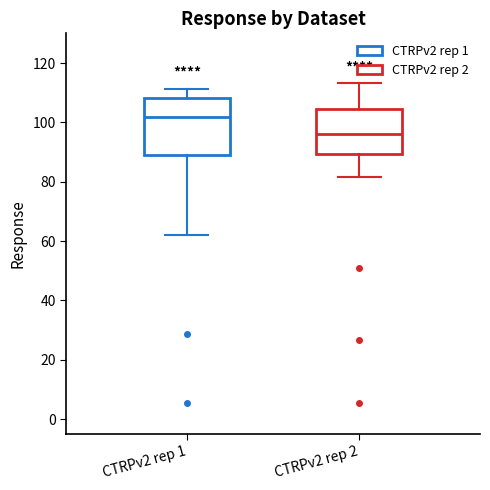

Reading left to right, transcribe this box plot: for each box, give where its median line is, the range the box spans, and where its two whiskers end, as read against the y-axis. The values are not printed on the chart, so give them approximately, as read against the axis.

CTRPv2 rep 1: median 102, box 88 to 108, whiskers 62 to 112
CTRPv2 rep 2: median 96, box 90 to 104, whiskers 82 to 114